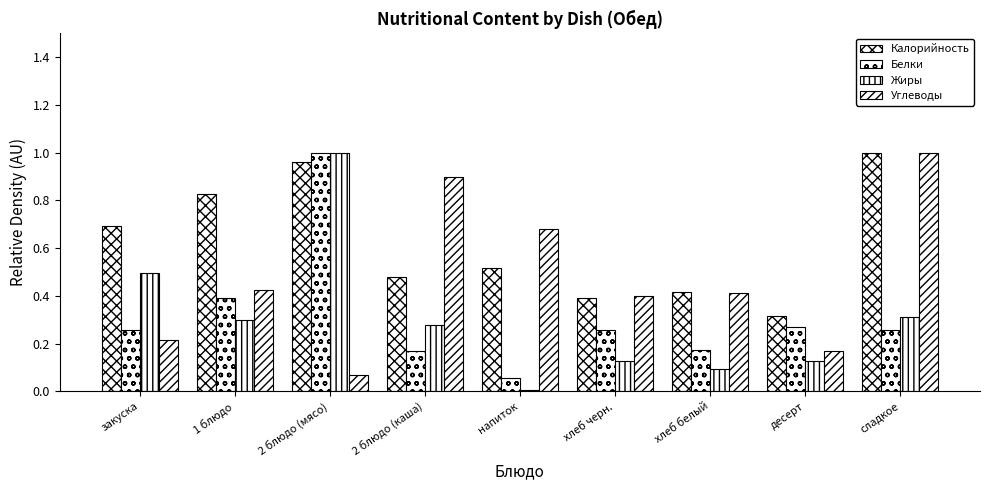

Reading left to right, extract all data points from this chart.

Калорийность: 0.7	0.8	1.0	0.5	0.5	0.4	0.4	0.3	1.0
Белки: 0.3	0.4	1.0	0.2	0.1	0.3	0.2	0.3	0.3
Жиры: 0.5	0.3	1.0	0.3	0.0	0.1	0.1	0.1	0.3
Углеводы: 0.2	0.4	0.1	0.9	0.7	0.4	0.4	0.2	1.0